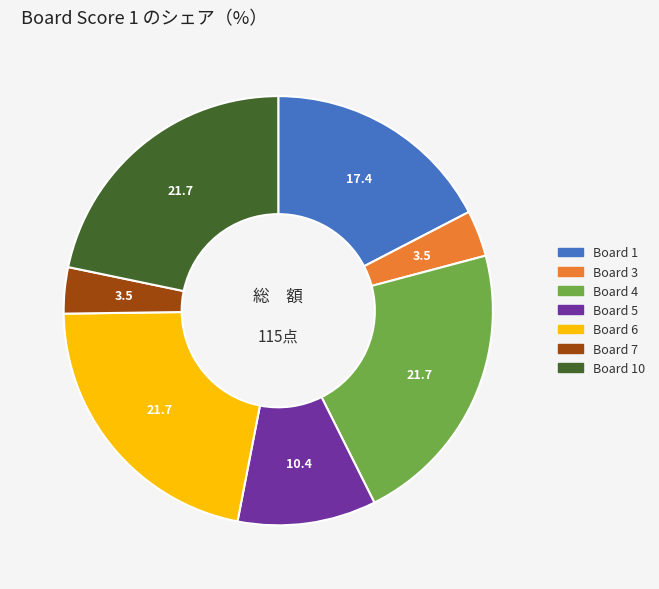

Does any single category account for the majority?

No